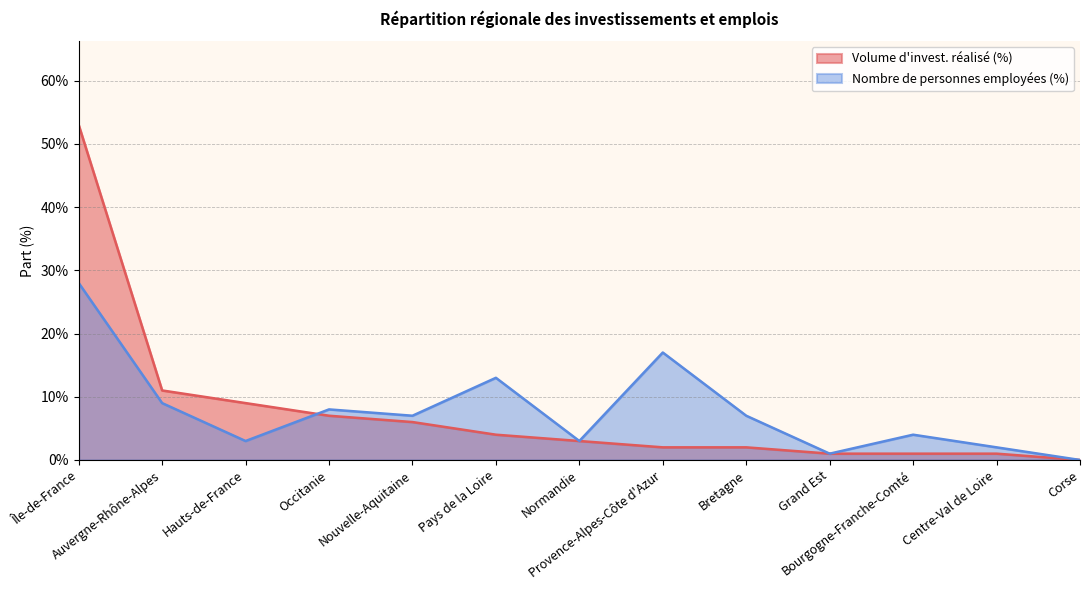

Which series has the largest total across all categories?

Nombre de personnes employées (%)